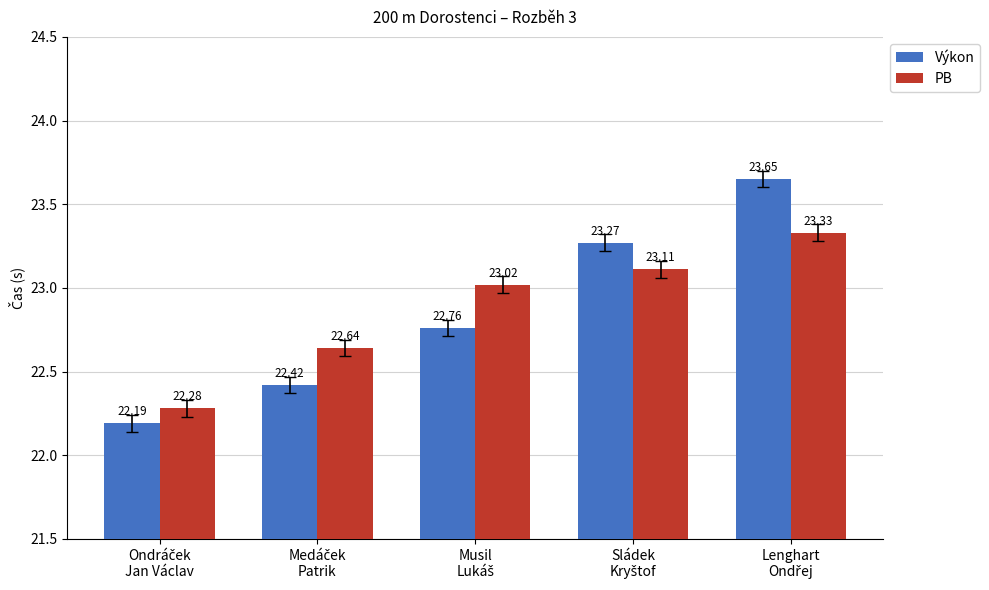

Rank the series by their average value, from highest to lowest.

PB, Výkon